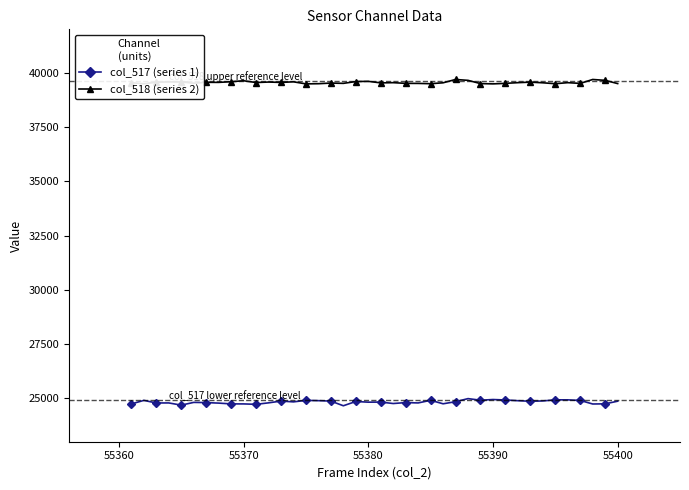

How many lines are shown in the chart?

2